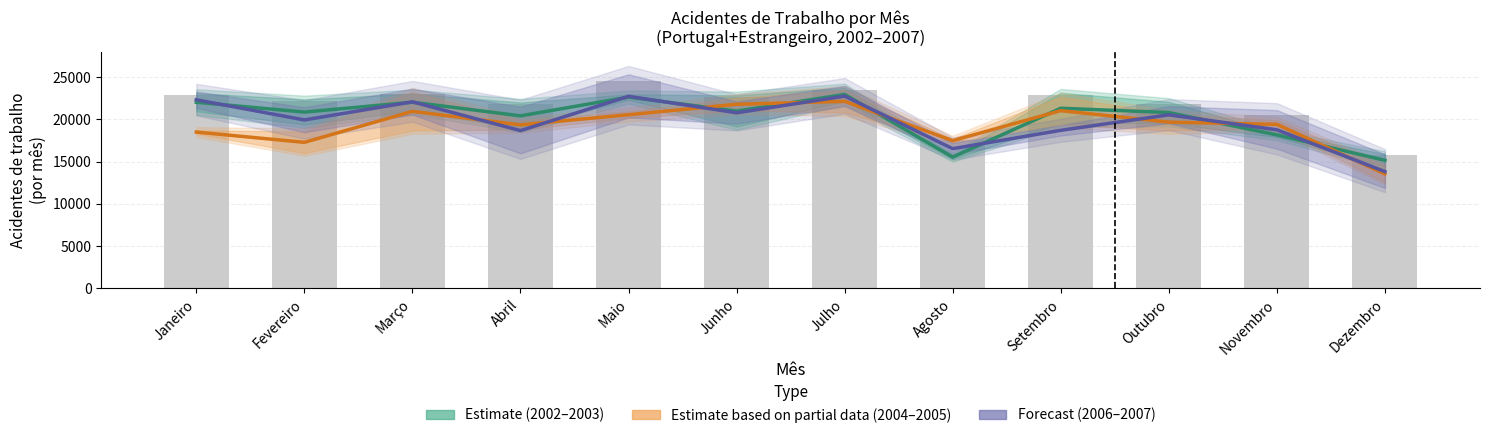

How many values in the Estimate based on partial data series are below 19654?

6